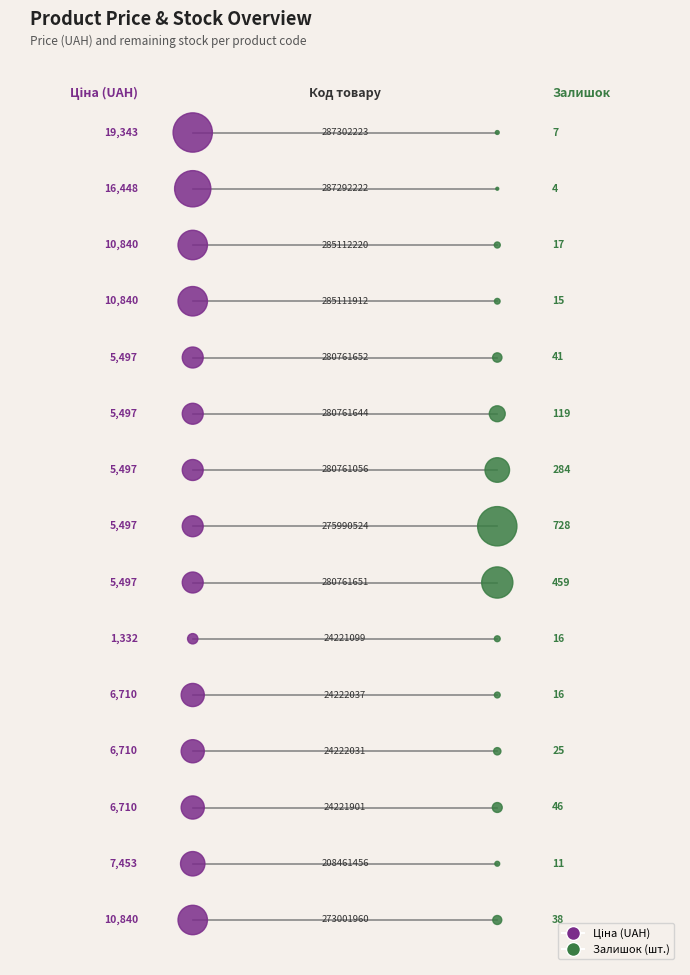

Which series reaches the minimum Y coordinate?

Ціна (UAH)